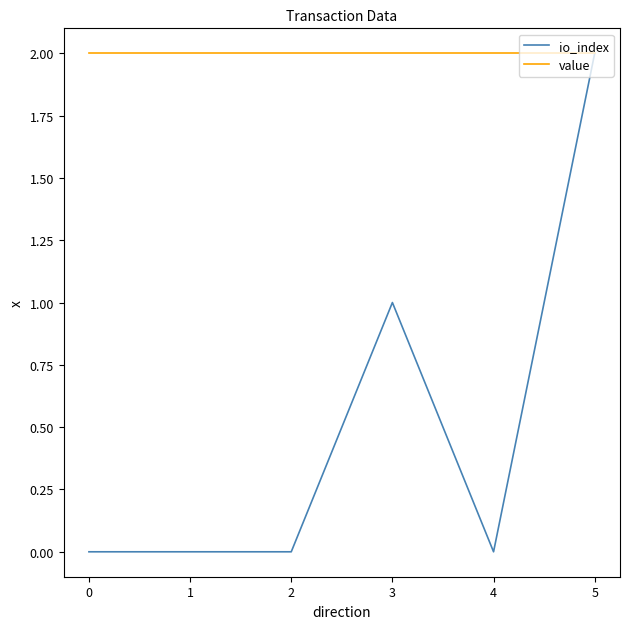

Does the chart have visible grid lines?

No